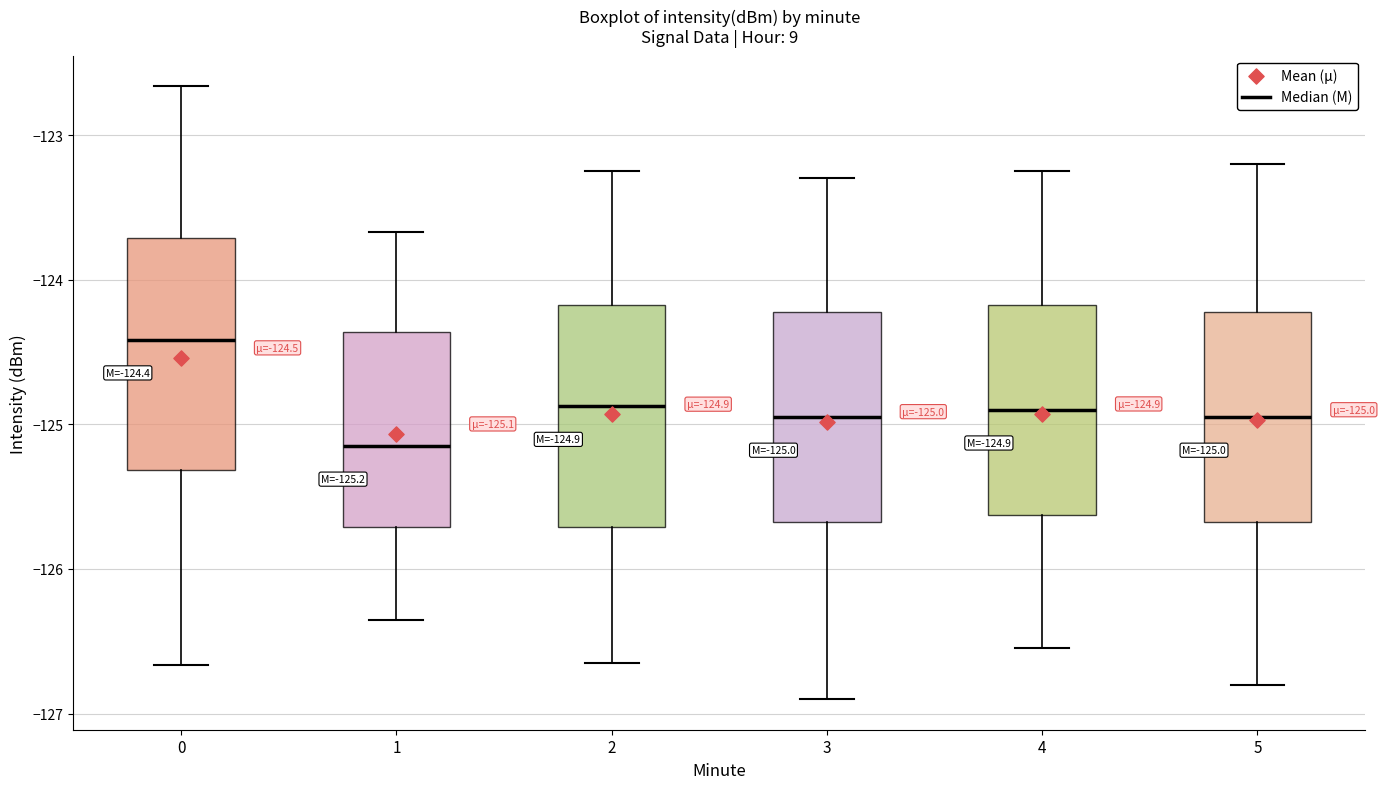

Which box's median line is the lowest?

1